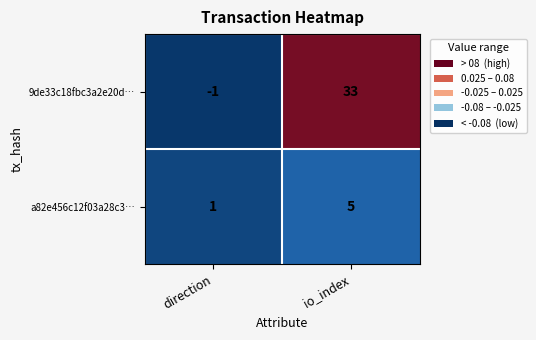

What is the difference between the 9de33c18fbc3a2e20d… values at direction and io_index?

34